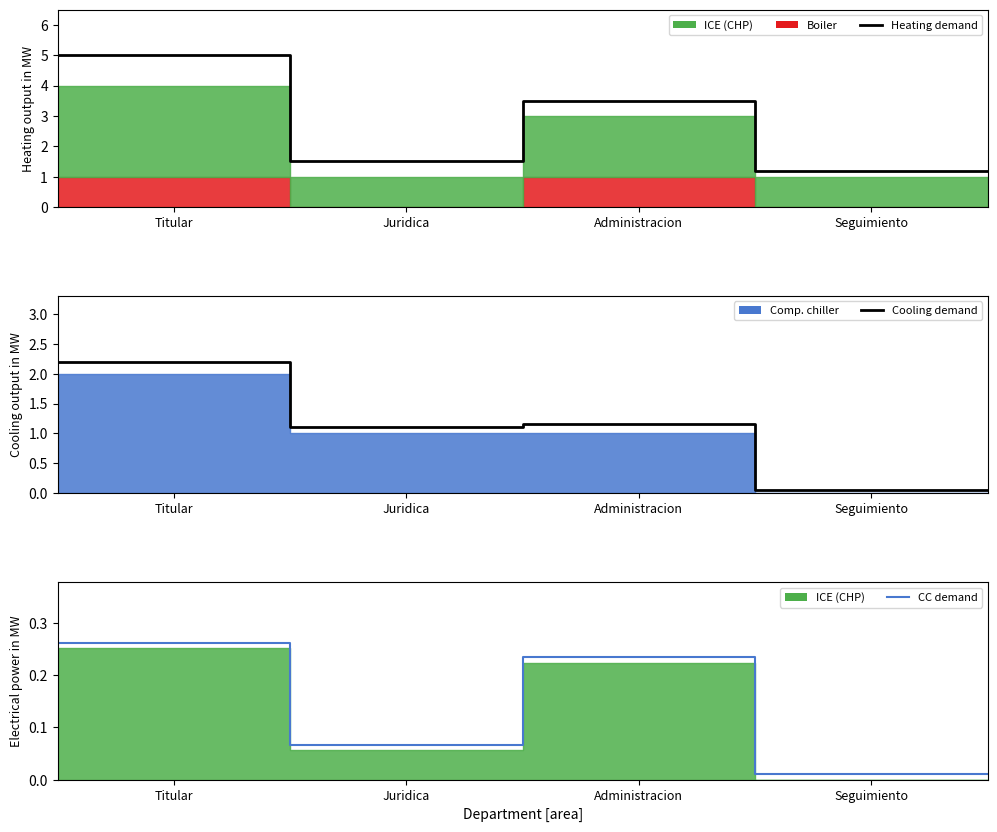

At which label is Heating demand closest to 3?

Administracion